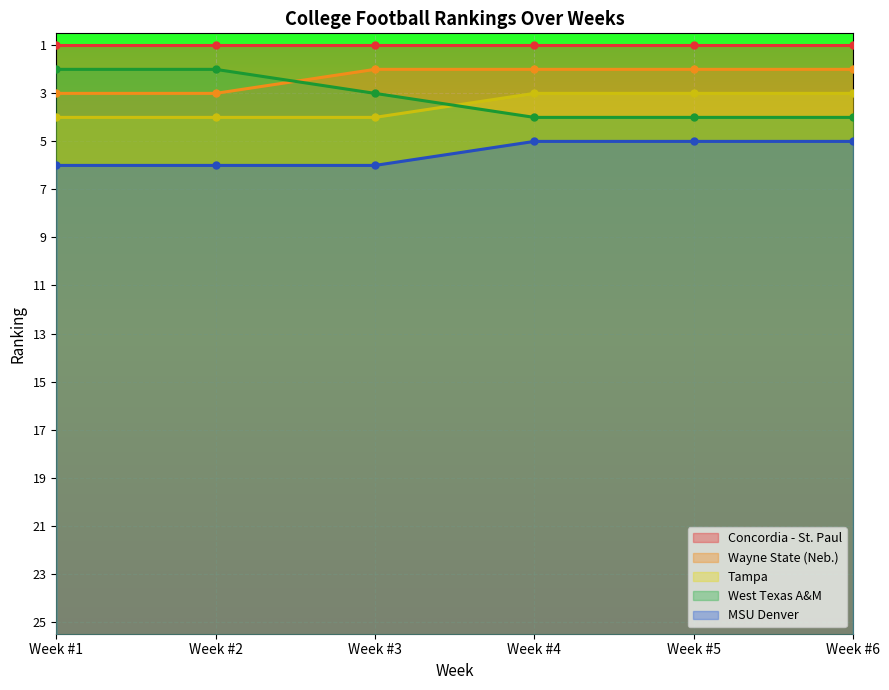

What are all the series names shown in the legend?

Concordia - St. Paul, Wayne State (Neb.), Tampa, West Texas A&M, MSU Denver